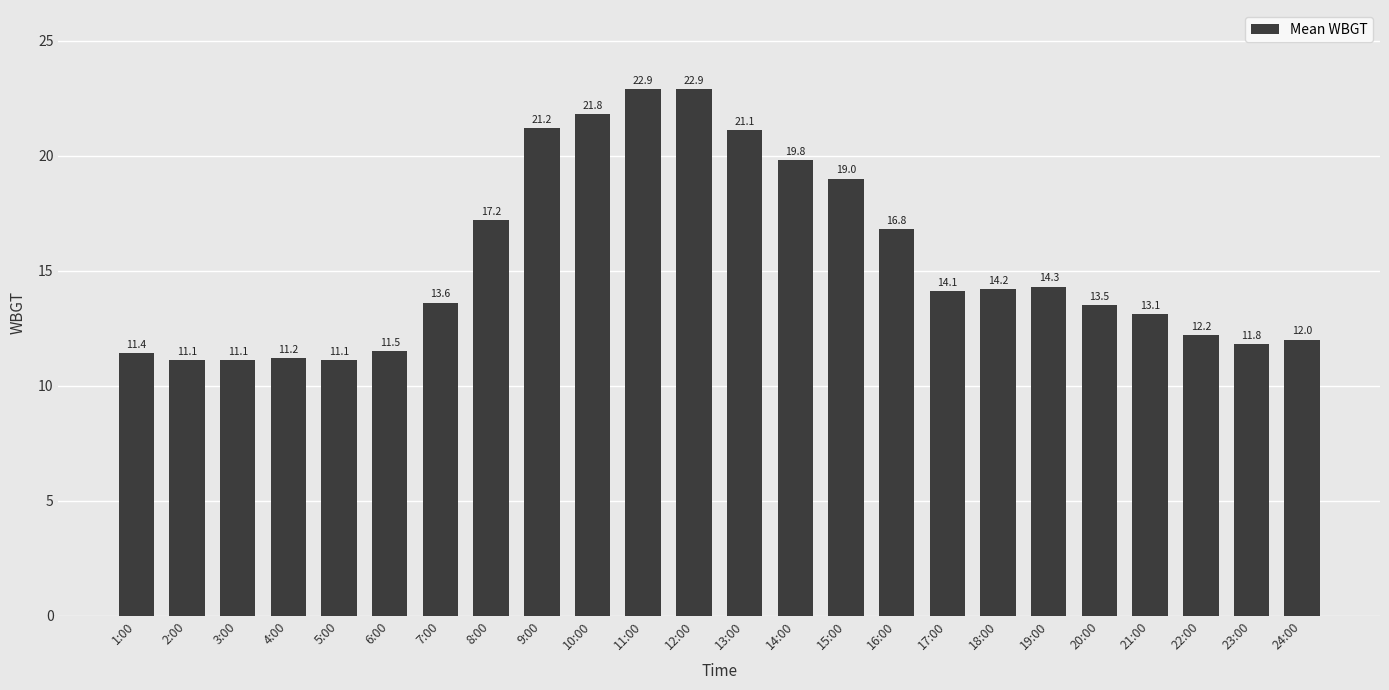

What is the difference between the maximum and minimum values?

11.8